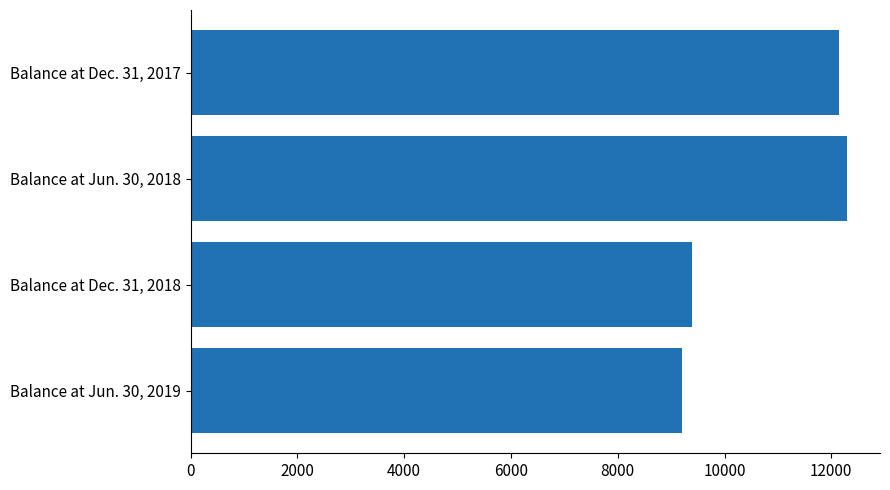

What is the difference between the maximum and minimum values?

3086